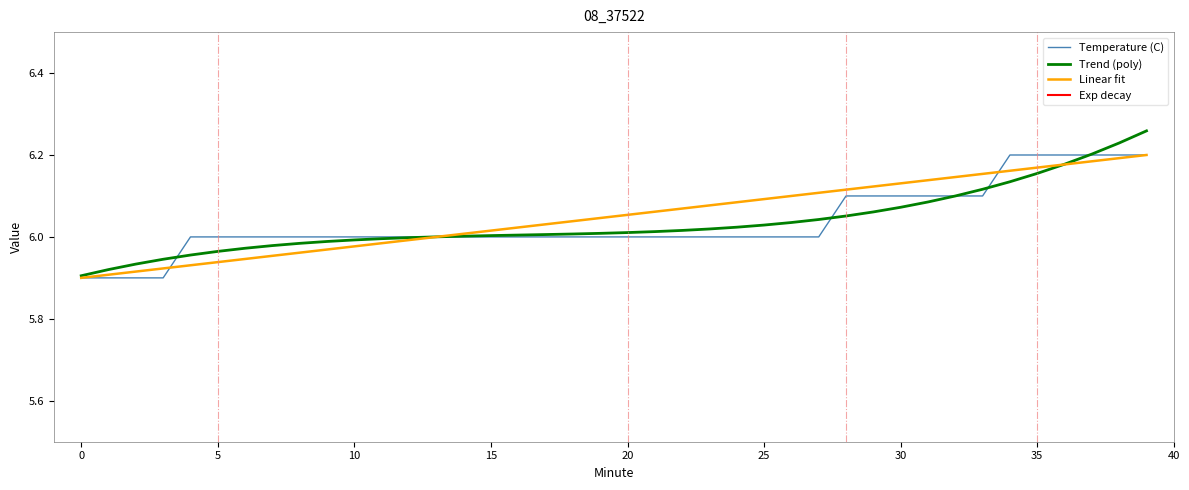

What is the sum of all Temperature (C) values?

241.4